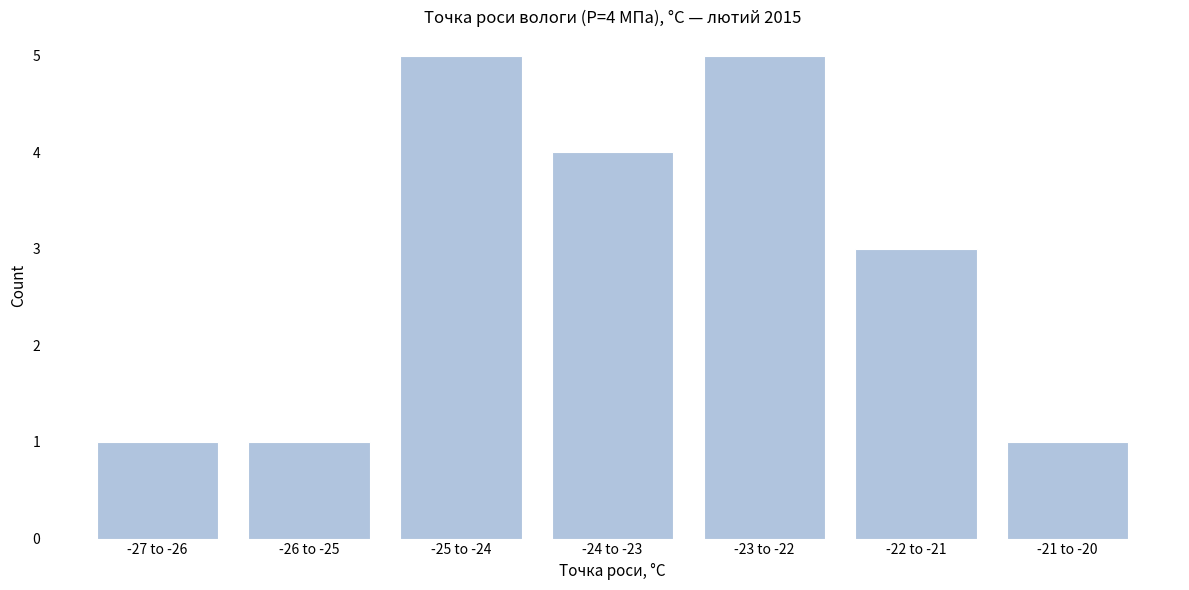

Reading left to right, extract all data points from this chart.

1	1	5	4	5	3	1